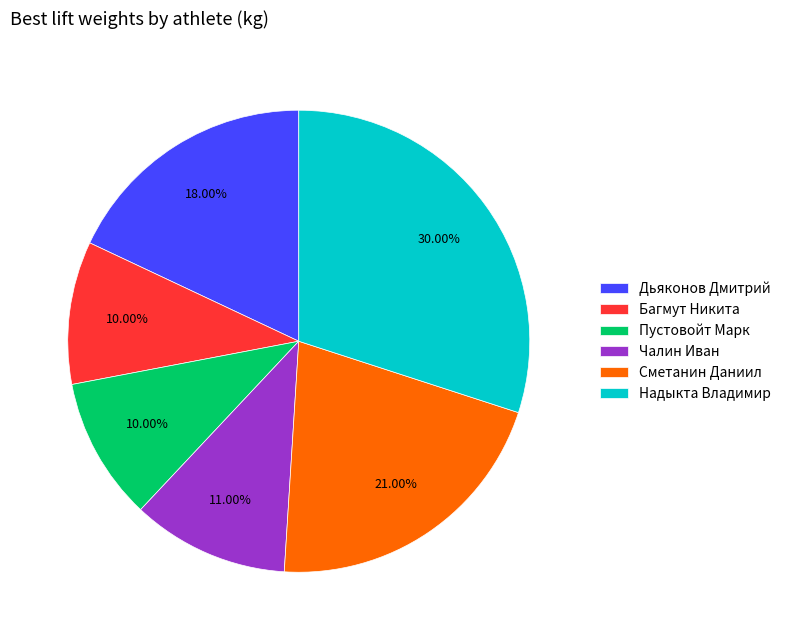

How many segments does this pie chart have?

6